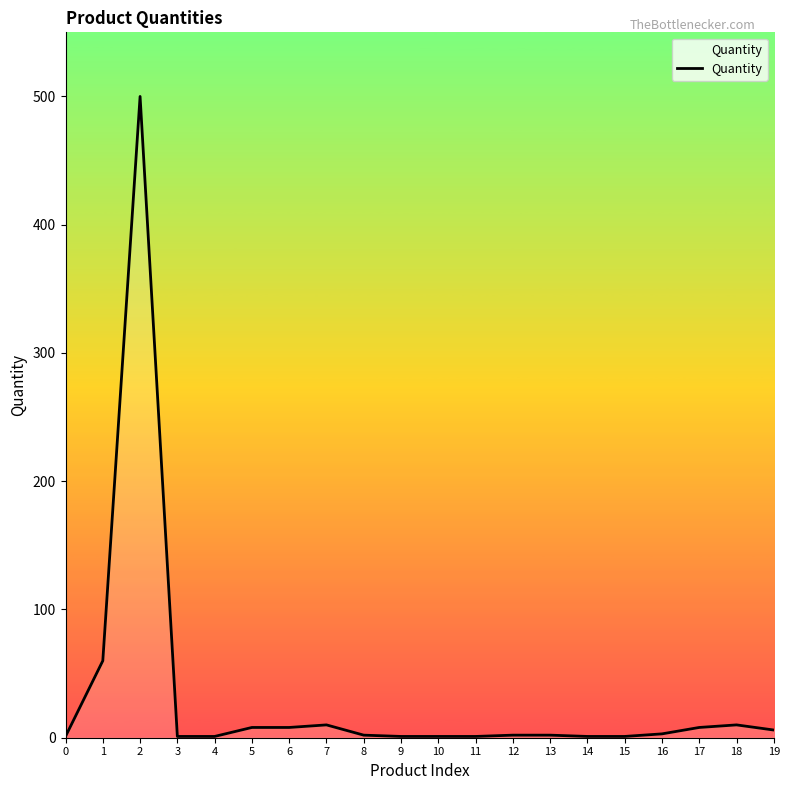

The value at 1 is 60. True or false?

True